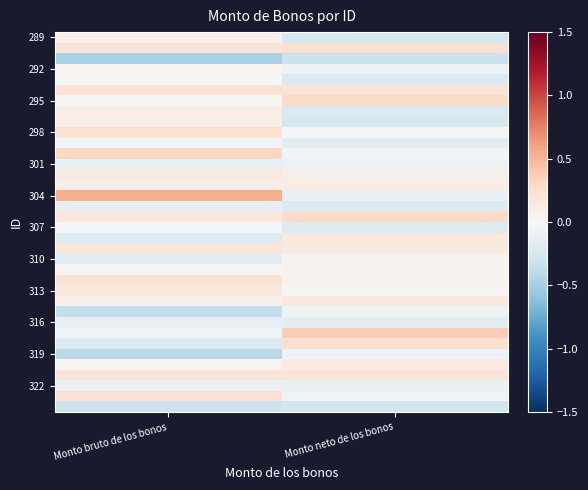

At how many categories does at least one series exceed 0?

2